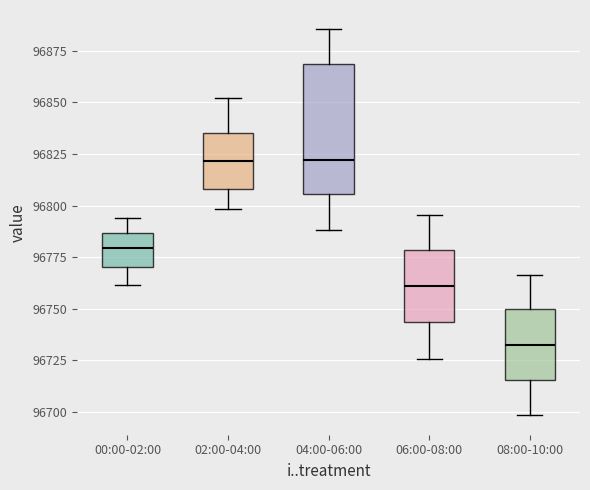

Comparing the boxes themselves (not the whiskers), which one is the tallest?

04:00-06:00